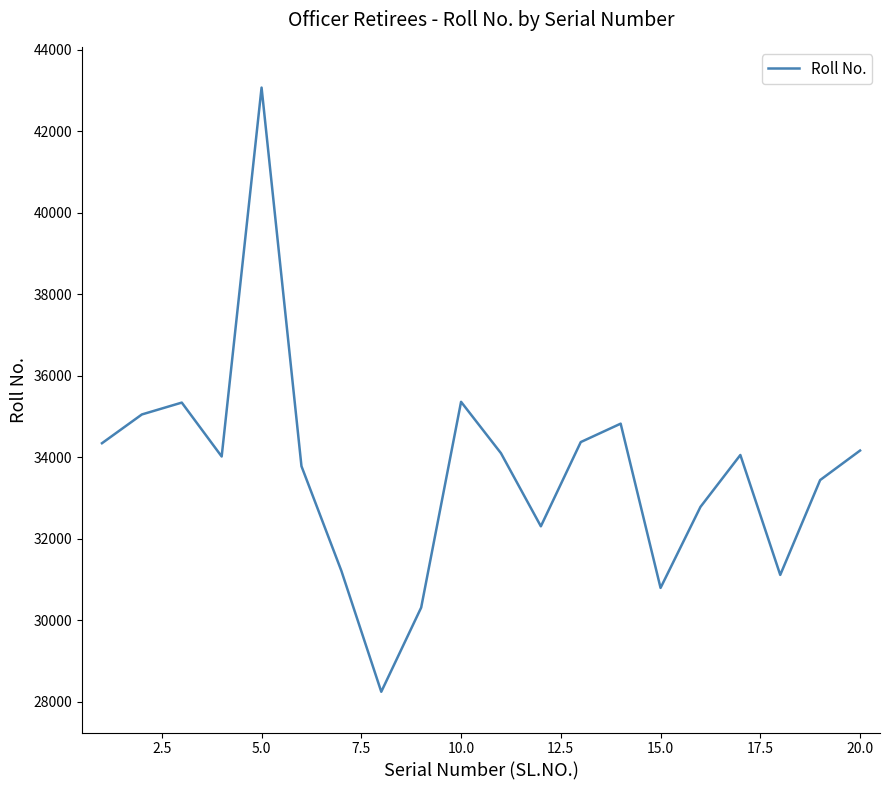

What is the difference between the maximum and minimum values?

14828